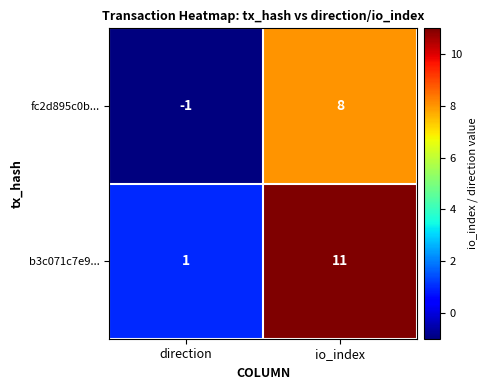

Reading right to left, what are all the values shown in this chart?

fc2d895c0b...: 8	-1
b3c071c7e9...: 11	1